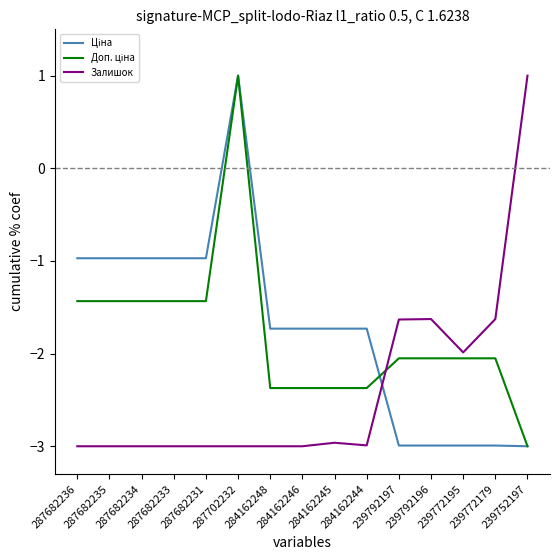

What is the difference between the highest and lowest values at 287682235?

2.0